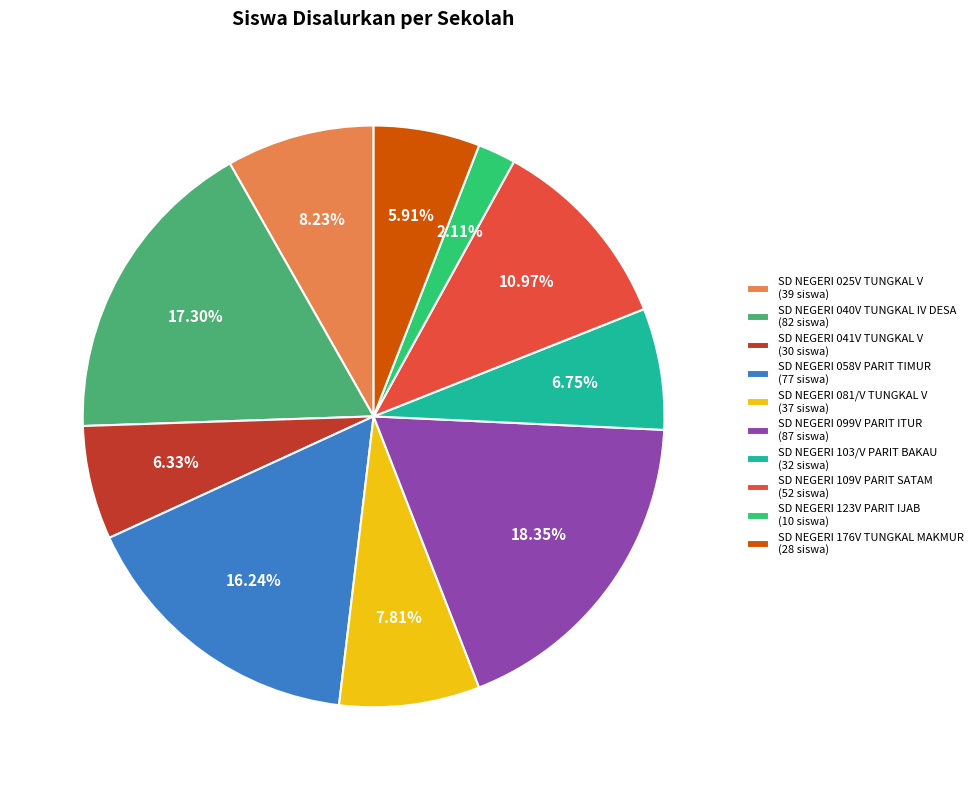

To the nearest percent, what is the combined percentage of SD NEGERI 109V PARIT SATAM and SD NEGERI 025V TUNGKAL V?

19%